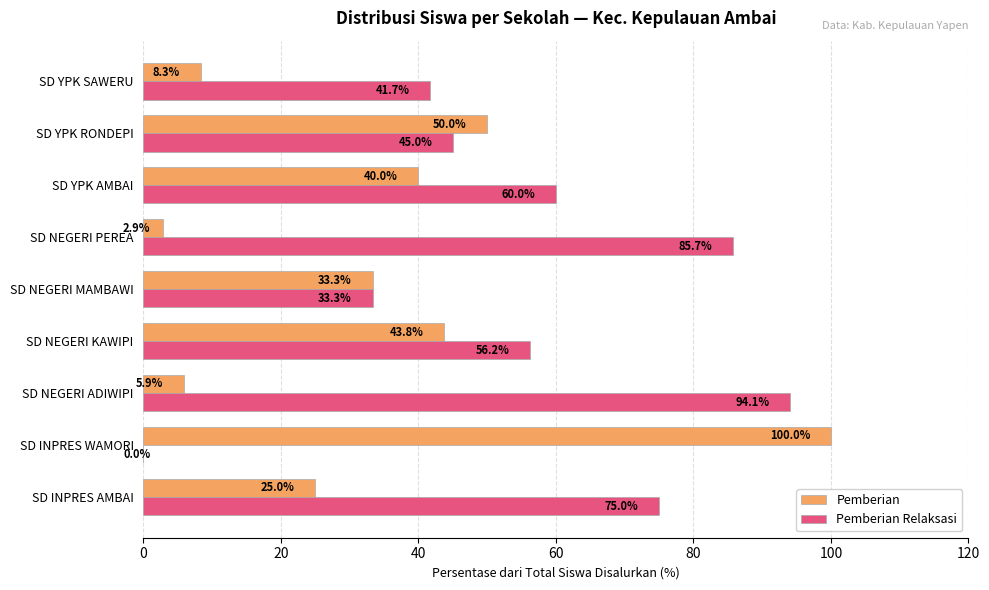

Which category has the highest value across all series?

SD INPRES WAMORI